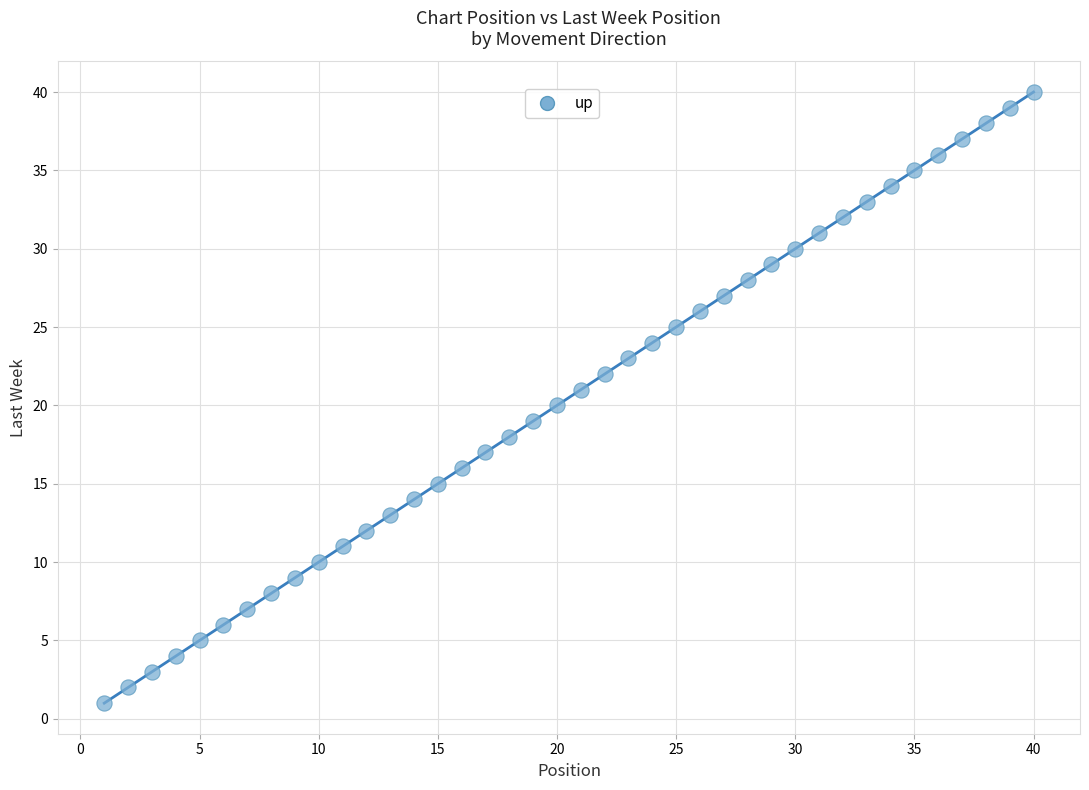

What is the range of X values (max minus min)?

39